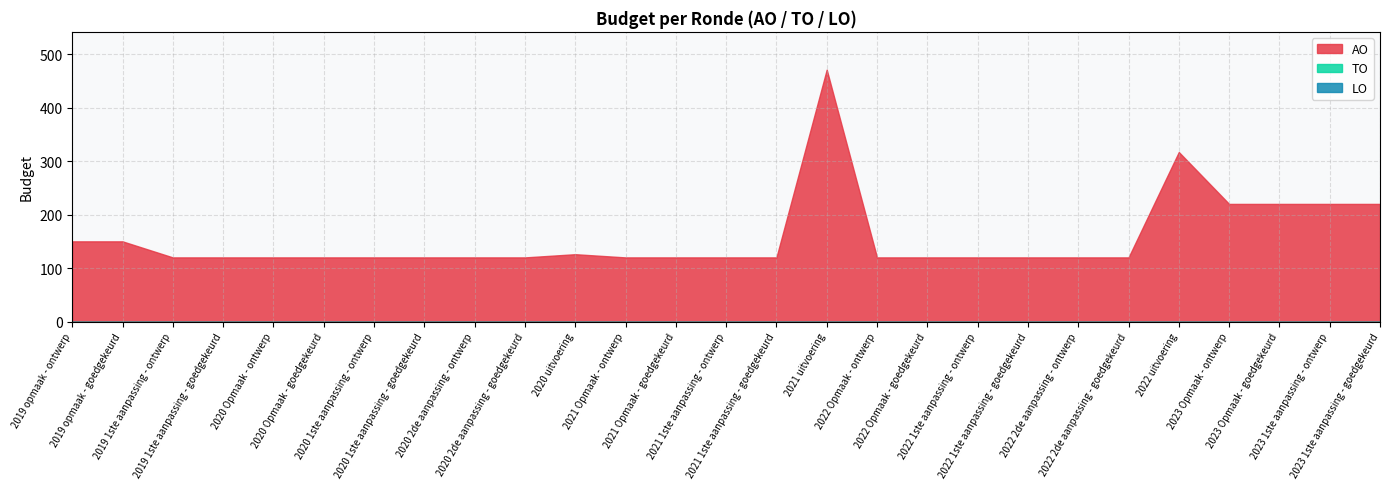

Reading right to left, what are all the values shown in this chart?

AO: 2023 1ste aanpassing - goedgekeurd=220	2023 1ste aanpassing - ontwerp=220	2023 Opmaak - goedgekeurd=220	2023 Opmaak - ontwerp=220	2022 uitvoering=317	2022 2de aanpassing - goedgekeurd=120	2022 2de aanpassing - ontwerp=120	2022 1ste aanpassing - goedgekeurd=120	2022 1ste aanpassing - ontwerp=120	2022 Opmaak - goedgekeurd=120	2022 Opmaak - ontwerp=120	2021 uitvoering=471	2021 1ste aanpassing - goedgekeurd=120	2021 1ste aanpassing - ontwerp=120	2021 Opmaak - goedgekeurd=120	2021 Opmaak - ontwerp=120	2020 uitvoering=126	2020 2de aanpassing - goedgekeurd=120	2020 2de aanpassing - ontwerp=120	2020 1ste aanpassing - goedgekeurd=120	2020 1ste aanpassing - ontwerp=120	2020 Opmaak - goedgekeurd=120	2020 Opmaak - ontwerp=120	2019 1ste aanpassing - goedgekeurd=120	2019 1ste aanpassing - ontwerp=120	2019 opmaak - goedgekeurd=150	2019 opmaak - ontwerp=150
TO: 2023 1ste aanpassing - goedgekeurd=0	2023 1ste aanpassing - ontwerp=0	2023 Opmaak - goedgekeurd=0	2023 Opmaak - ontwerp=0	2022 uitvoering=0	2022 2de aanpassing - goedgekeurd=0	2022 2de aanpassing - ontwerp=0	2022 1ste aanpassing - goedgekeurd=0	2022 1ste aanpassing - ontwerp=0	2022 Opmaak - goedgekeurd=0	2022 Opmaak - ontwerp=0	2021 uitvoering=0	2021 1ste aanpassing - goedgekeurd=0	2021 1ste aanpassing - ontwerp=0	2021 Opmaak - goedgekeurd=0	2021 Opmaak - ontwerp=0	2020 uitvoering=0	2020 2de aanpassing - goedgekeurd=0	2020 2de aanpassing - ontwerp=0	2020 1ste aanpassing - goedgekeurd=0	2020 1ste aanpassing - ontwerp=0	2020 Opmaak - goedgekeurd=0	2020 Opmaak - ontwerp=0	2019 1ste aanpassing - goedgekeurd=0	2019 1ste aanpassing - ontwerp=0	2019 opmaak - goedgekeurd=0	2019 opmaak - ontwerp=0
LO: 2023 1ste aanpassing - goedgekeurd=0	2023 1ste aanpassing - ontwerp=0	2023 Opmaak - goedgekeurd=0	2023 Opmaak - ontwerp=0	2022 uitvoering=0	2022 2de aanpassing - goedgekeurd=0	2022 2de aanpassing - ontwerp=0	2022 1ste aanpassing - goedgekeurd=0	2022 1ste aanpassing - ontwerp=0	2022 Opmaak - goedgekeurd=0	2022 Opmaak - ontwerp=0	2021 uitvoering=0	2021 1ste aanpassing - goedgekeurd=0	2021 1ste aanpassing - ontwerp=0	2021 Opmaak - goedgekeurd=0	2021 Opmaak - ontwerp=0	2020 uitvoering=0	2020 2de aanpassing - goedgekeurd=0	2020 2de aanpassing - ontwerp=0	2020 1ste aanpassing - goedgekeurd=0	2020 1ste aanpassing - ontwerp=0	2020 Opmaak - goedgekeurd=0	2020 Opmaak - ontwerp=0	2019 1ste aanpassing - goedgekeurd=0	2019 1ste aanpassing - ontwerp=0	2019 opmaak - goedgekeurd=0	2019 opmaak - ontwerp=0